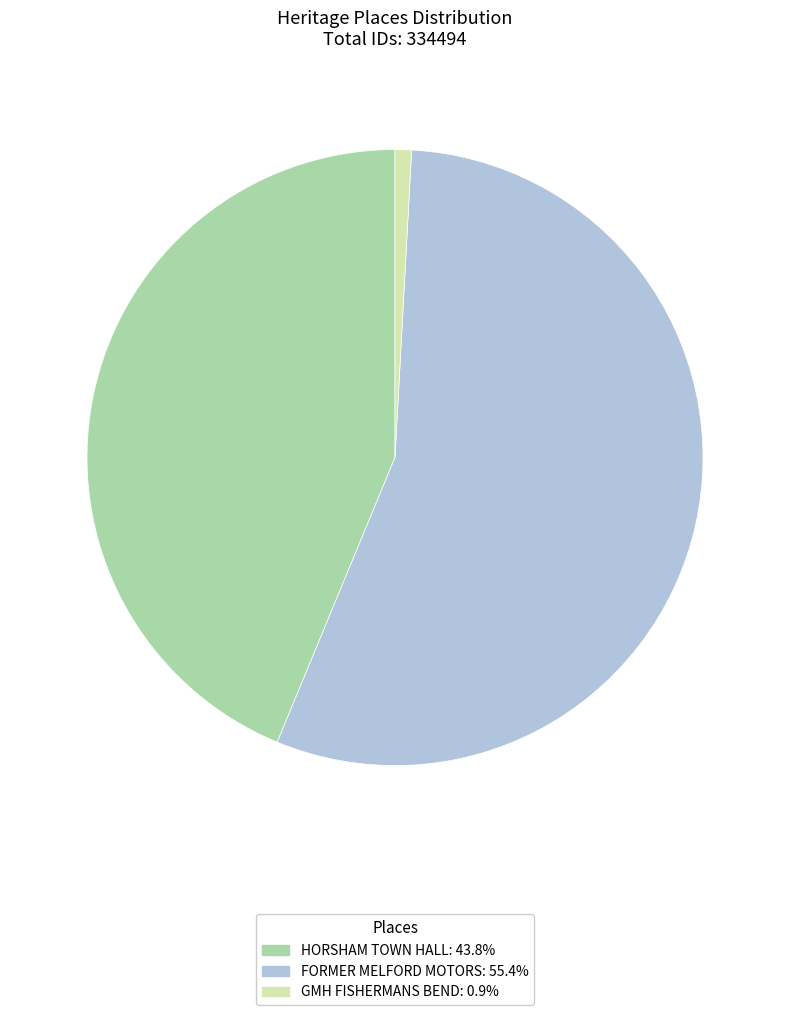

The GMH FISHERMANS BEND slice represents 11% of the pie. True or false?

False